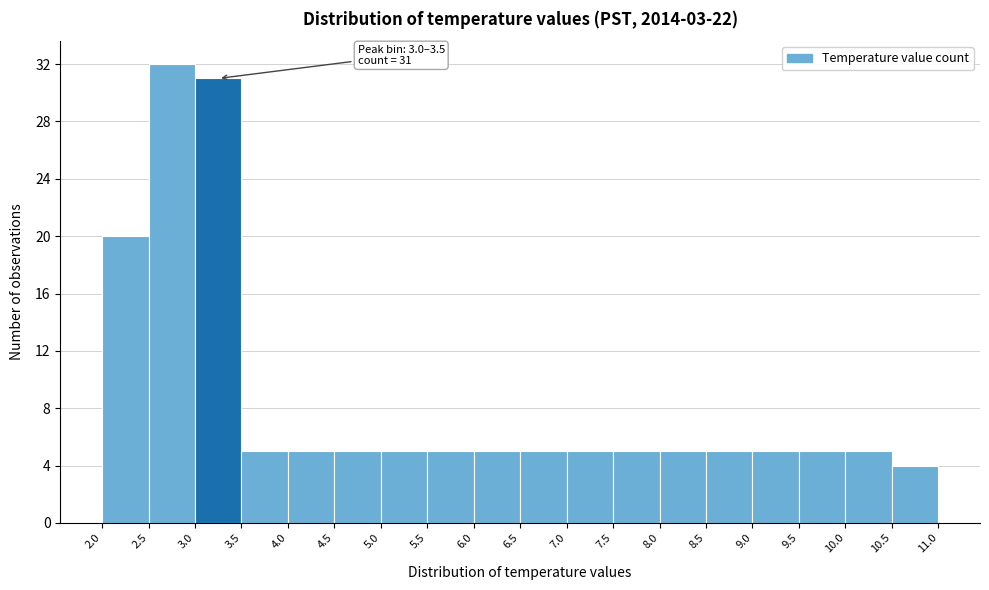

Over which range of the x-axis is the bar tallest?

2.5 to 3.0